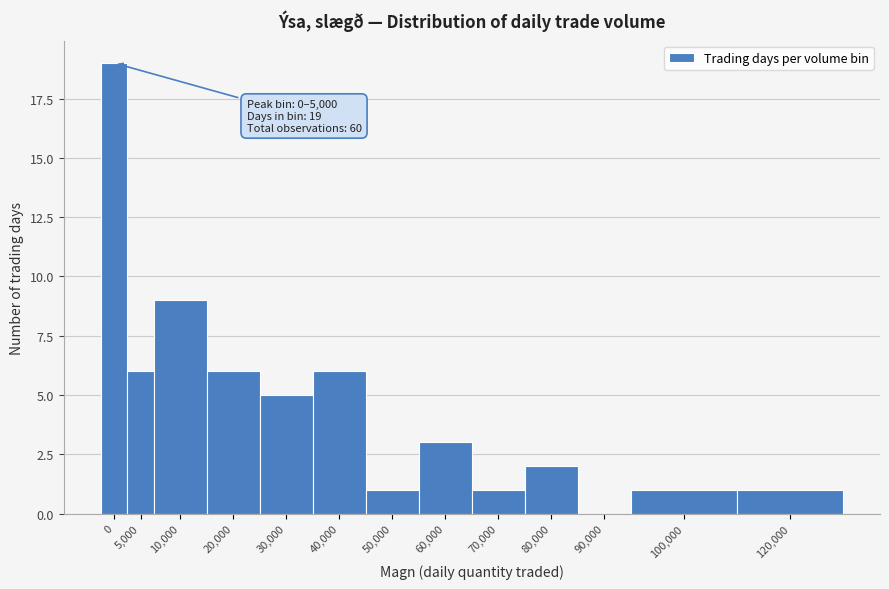

Reading left to right, what are all the values shown in this chart?

0=19	5,000=6	10,000=9	20,000=6	30,000=5	40,000=6	50,000=1	60,000=3	70,000=1	80,000=2	90,000=0	100,000=1	120,000=1